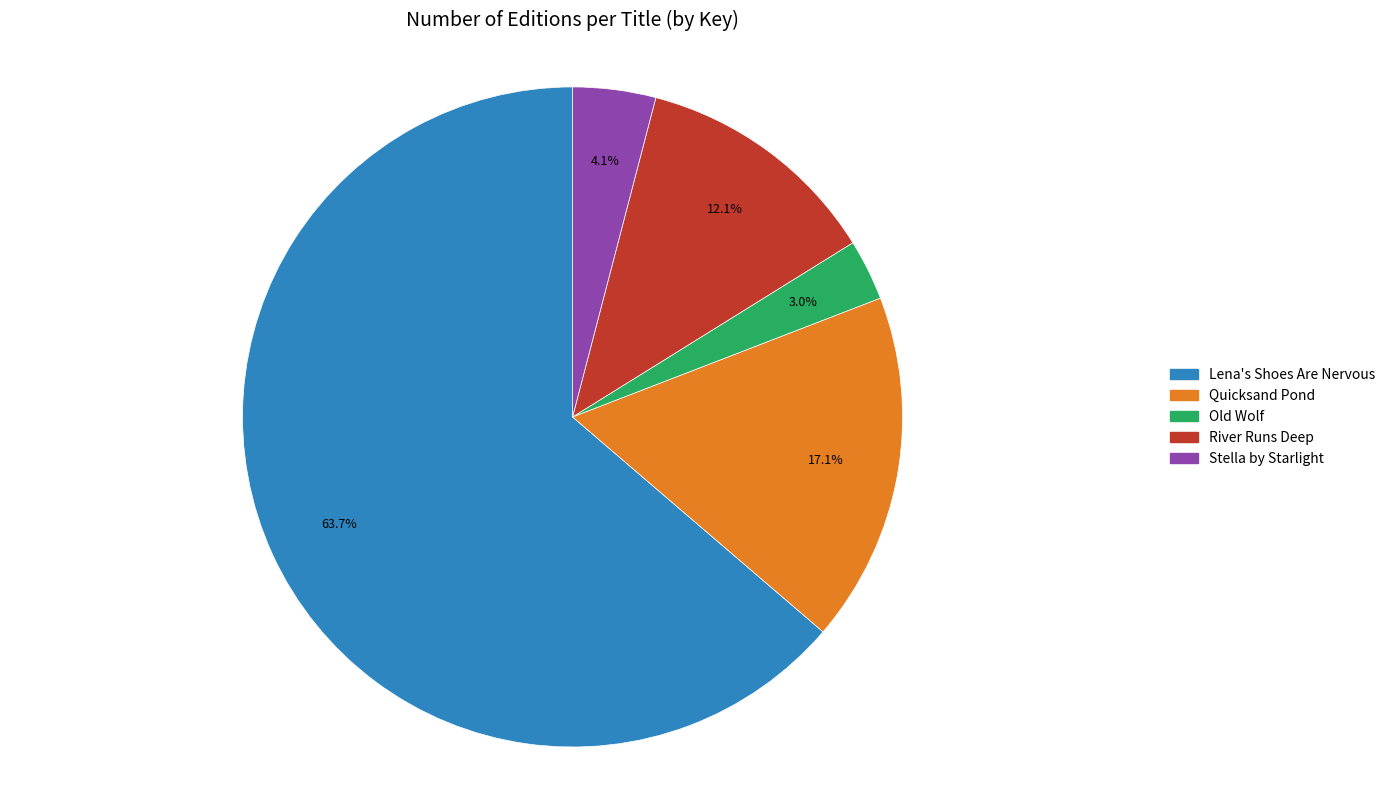

To the nearest percent, what is the average slice percentage?

20%